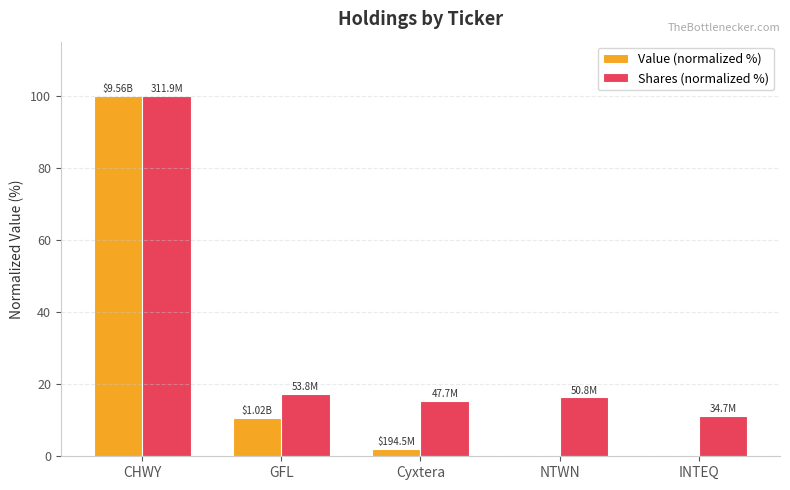

At which label is Shares (normalized %) closest to 55?

GFL